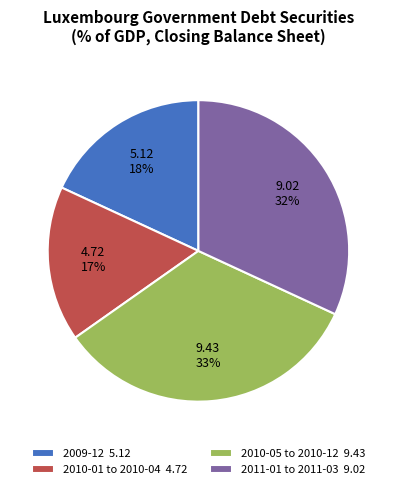

To the nearest percent, what is the difference between the 2010-01 to 2010-04 and 2009-12 slice percentages?

1%